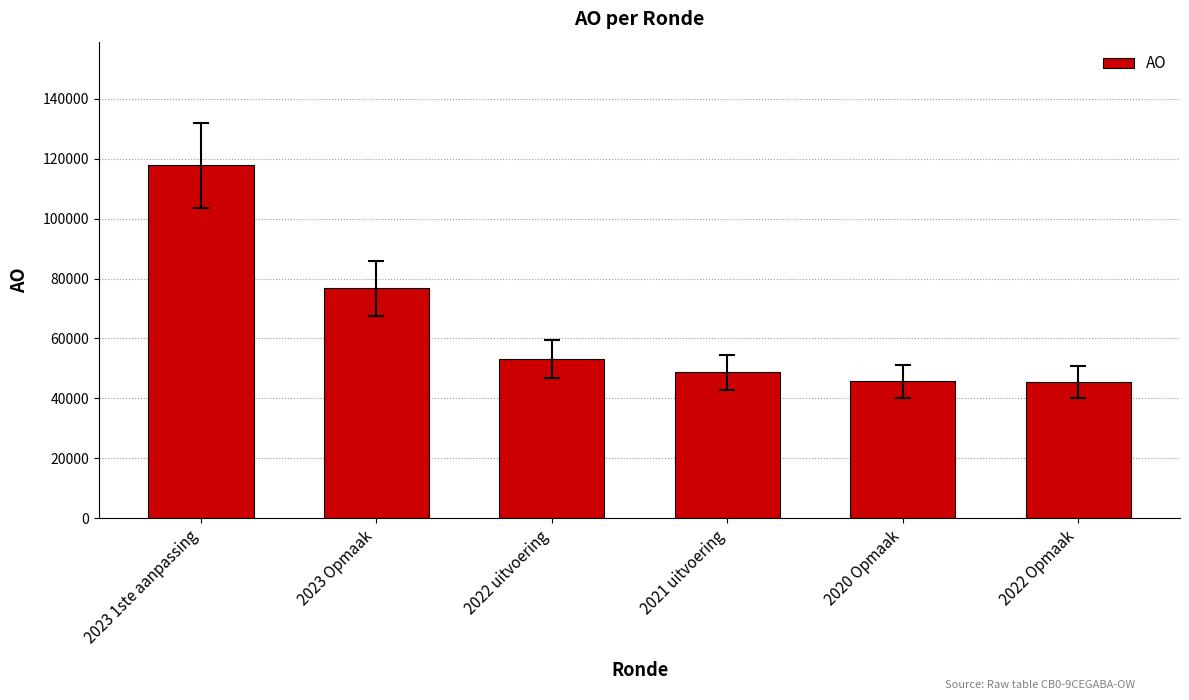

What is the difference between the maximum and minimum values?

72352